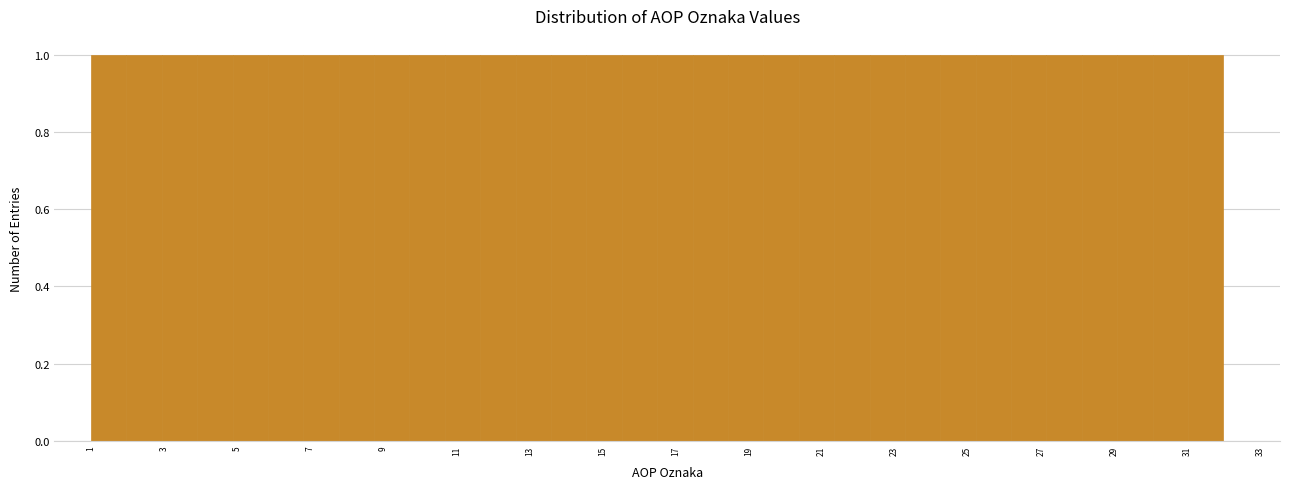

Reading left to right, transcribe this chart: for each bar, give the range it covers on the x-axis and its height. Neither the bar edges nor the heights are printed on the chart, so give them approximately, as read against the axes.

1.0 to 2.0: 1
2.0 to 3.0: 1
3.0 to 4.0: 1
4.0 to 4.8: 1
4.8 to 5.8: 1
5.8 to 6.8: 1
6.8 to 7.8: 1
7.8 to 8.8: 1
8.8 to 9.8: 1
9.8 to 10.6: 1
10.6 to 11.6: 1
11.6 to 12.6: 1
12.6 to 13.6: 1
13.6 to 14.6: 1
14.6 to 15.6: 1
15.6 to 16.6: 1
16.6 to 17.4: 1
17.4 to 18.4: 1
18.4 to 19.4: 1
19.4 to 20.4: 1
20.4 to 21.4: 1
21.4 to 22.4: 1
22.4 to 23.2: 1
23.2 to 24.2: 1
24.2 to 25.2: 1
25.2 to 26.2: 1
26.2 to 27.2: 1
27.2 to 28.2: 1
28.2 to 29.0: 1
29.0 to 30.0: 1
30.0 to 31.0: 1
31.0 to 32.0: 1